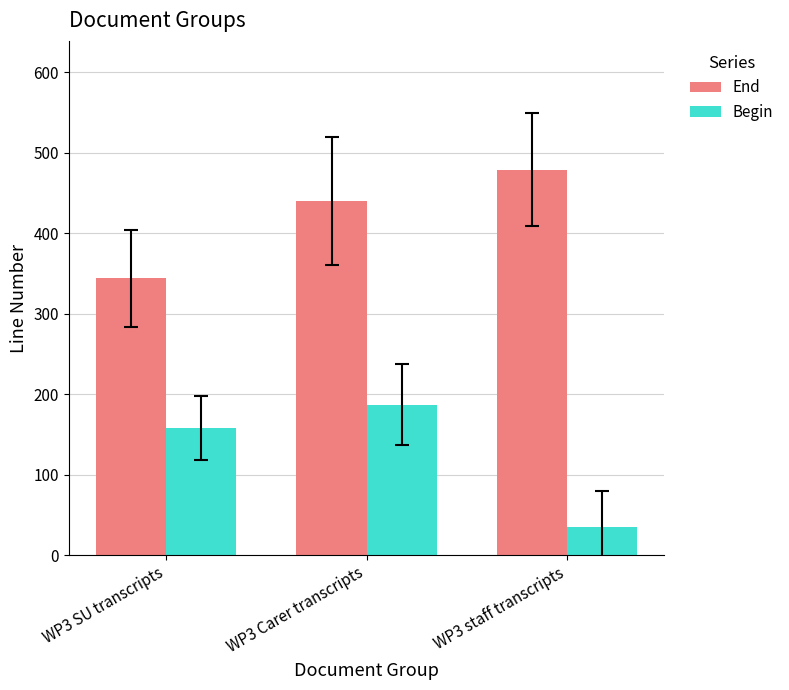

True or false: End has a value of 479 at WP3 staff transcripts.

True